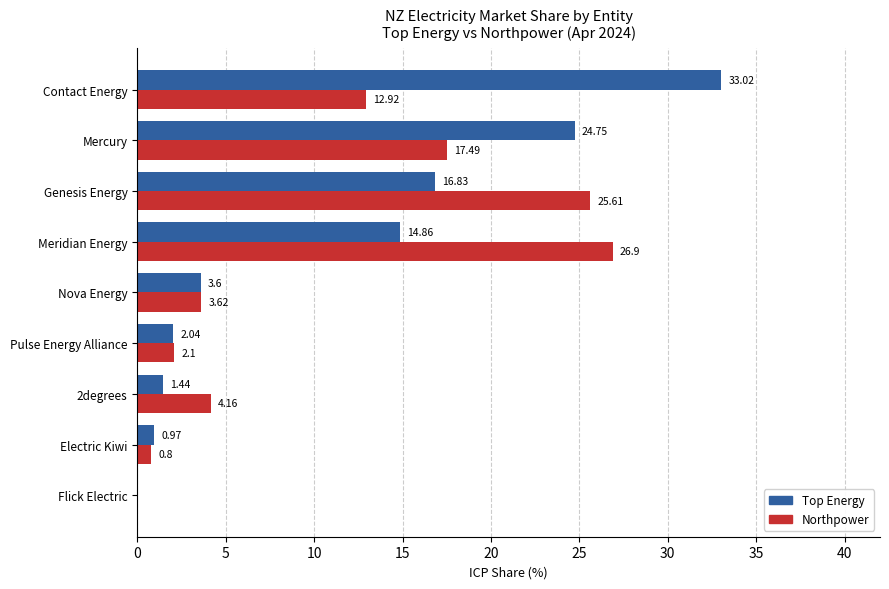

What is the sum of the Northpower values at Flick Electric and Electric Kiwi?

0.8